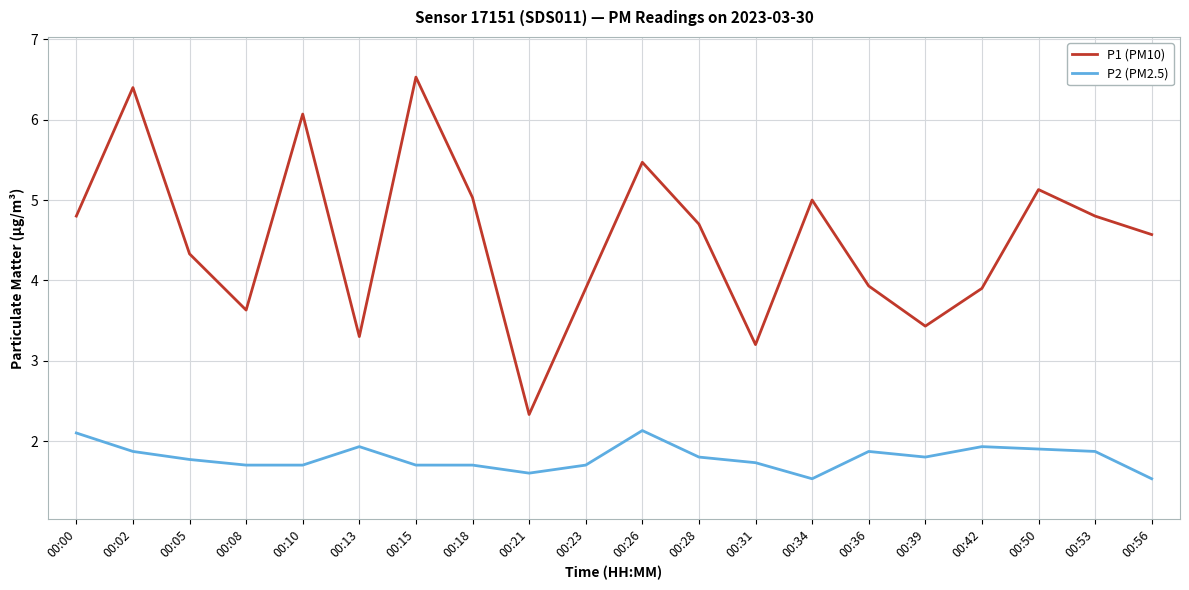

What is the highest value of the P2 (PM2.5) series?

2.1